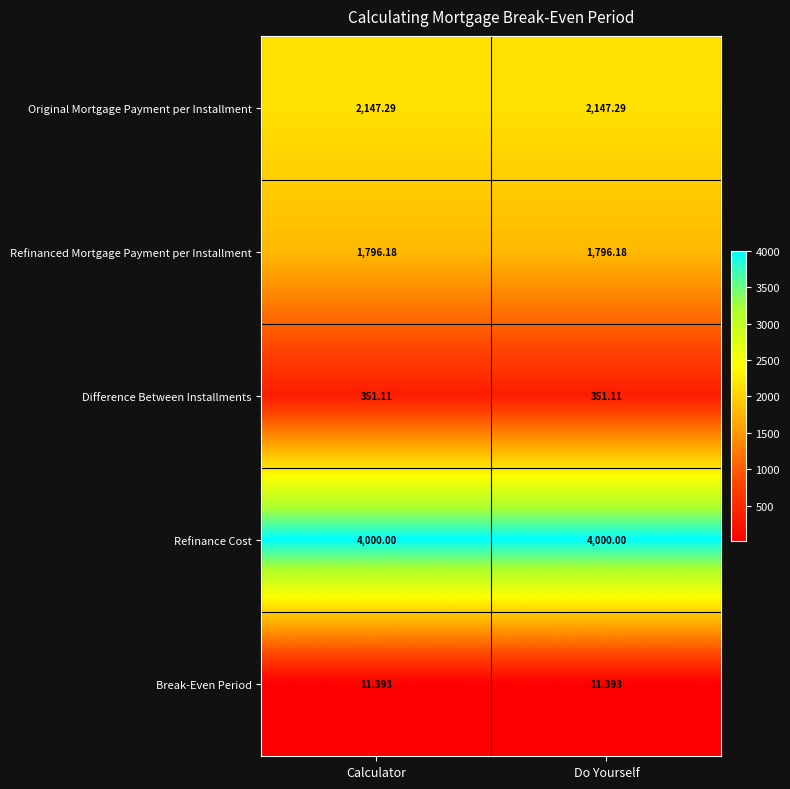

Is the value of Original Mortgage Payment per Installment at Calculator greater than the value of Difference Between Installments at Do Yourself?

Yes